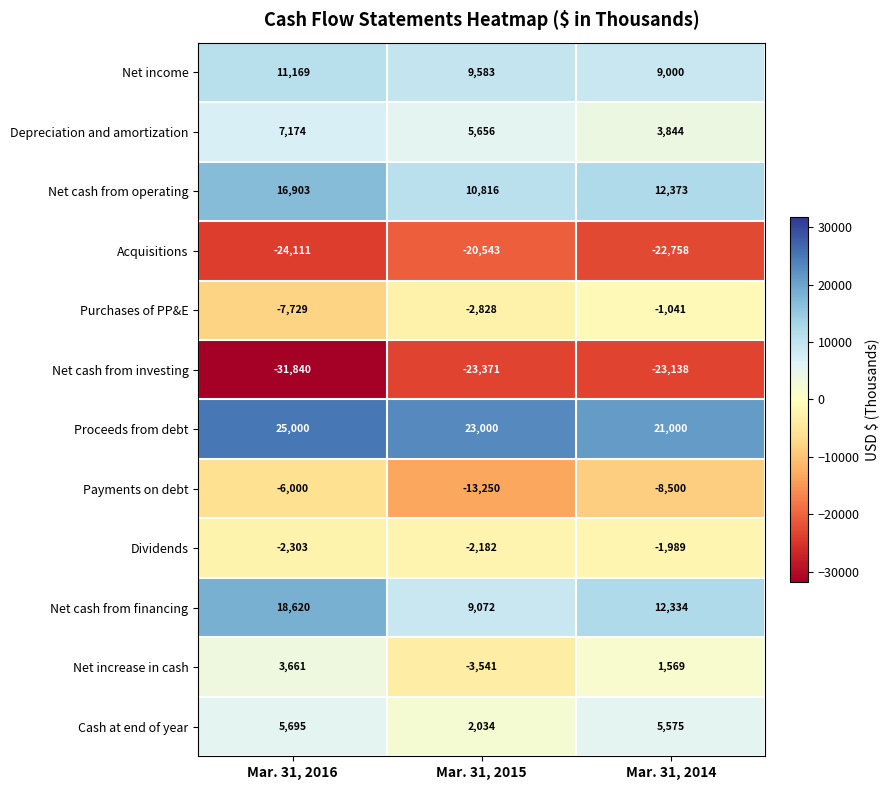

What is the spread (max minus min) of values at Mar. 31, 2016?

56840